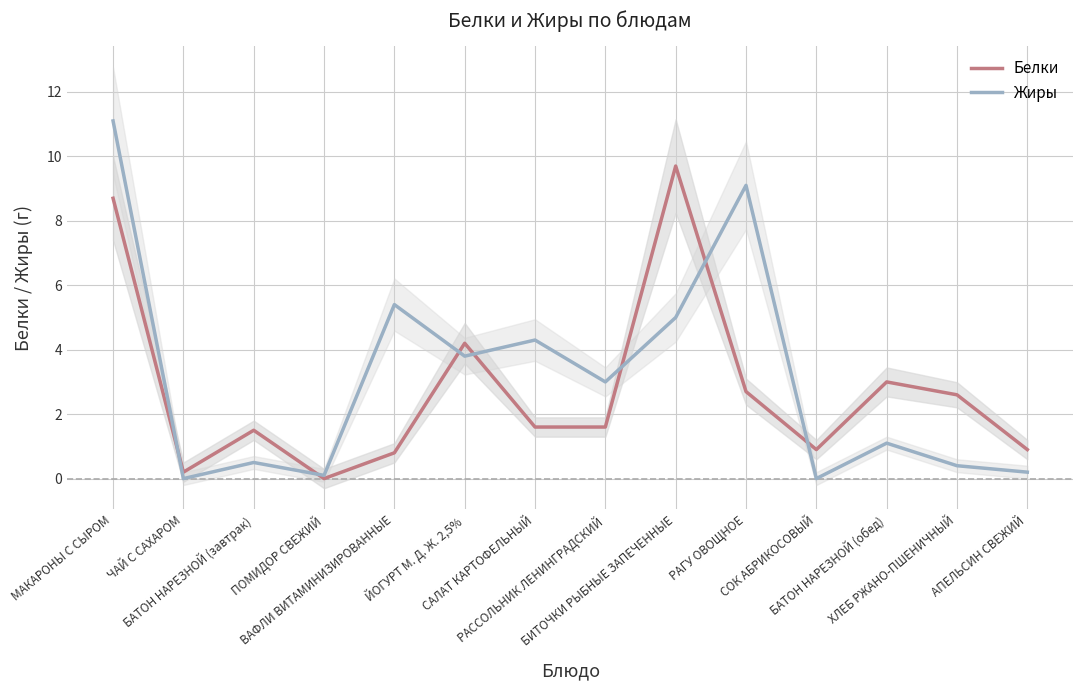

Reading left to right, extract all data points from this chart.

Белки: МАКАРОНЫ С СЫРОМ=8.7	ЧАЙ С САХАРОМ=0.2	БАТОН НАРЕЗНОЙ (завтрак)=1.5	ПОМИДОР СВЕЖИЙ=0.0	ВАФЛИ ВИТАМИНИЗИРОВАННЫЕ=0.8	ЙОГУРТ М. Д. Ж. 2,5%=4.2	САЛАТ КАРТОФЕЛЬНЫЙ=1.6	РАССОЛЬНИК ЛЕНИНГРАДСКИЙ=1.6	БИТОЧКИ РЫБНЫЕ ЗАПЕЧЕННЫЕ=9.7	РАГУ ОВОЩНОЕ=2.7	СОК АБРИКОСОВЫЙ=0.9	БАТОН НАРЕЗНОЙ (обед)=3.0	ХЛЕБ РЖАНО-ПШЕНИЧНЫЙ=2.6	АПЕЛЬСИН СВЕЖИЙ=0.9
Жиры: МАКАРОНЫ С СЫРОМ=11.1	ЧАЙ С САХАРОМ=0.0	БАТОН НАРЕЗНОЙ (завтрак)=0.5	ПОМИДОР СВЕЖИЙ=0.1	ВАФЛИ ВИТАМИНИЗИРОВАННЫЕ=5.4	ЙОГУРТ М. Д. Ж. 2,5%=3.8	САЛАТ КАРТОФЕЛЬНЫЙ=4.3	РАССОЛЬНИК ЛЕНИНГРАДСКИЙ=3.0	БИТОЧКИ РЫБНЫЕ ЗАПЕЧЕННЫЕ=5.0	РАГУ ОВОЩНОЕ=9.1	СОК АБРИКОСОВЫЙ=0.0	БАТОН НАРЕЗНОЙ (обед)=1.1	ХЛЕБ РЖАНО-ПШЕНИЧНЫЙ=0.4	АПЕЛЬСИН СВЕЖИЙ=0.2